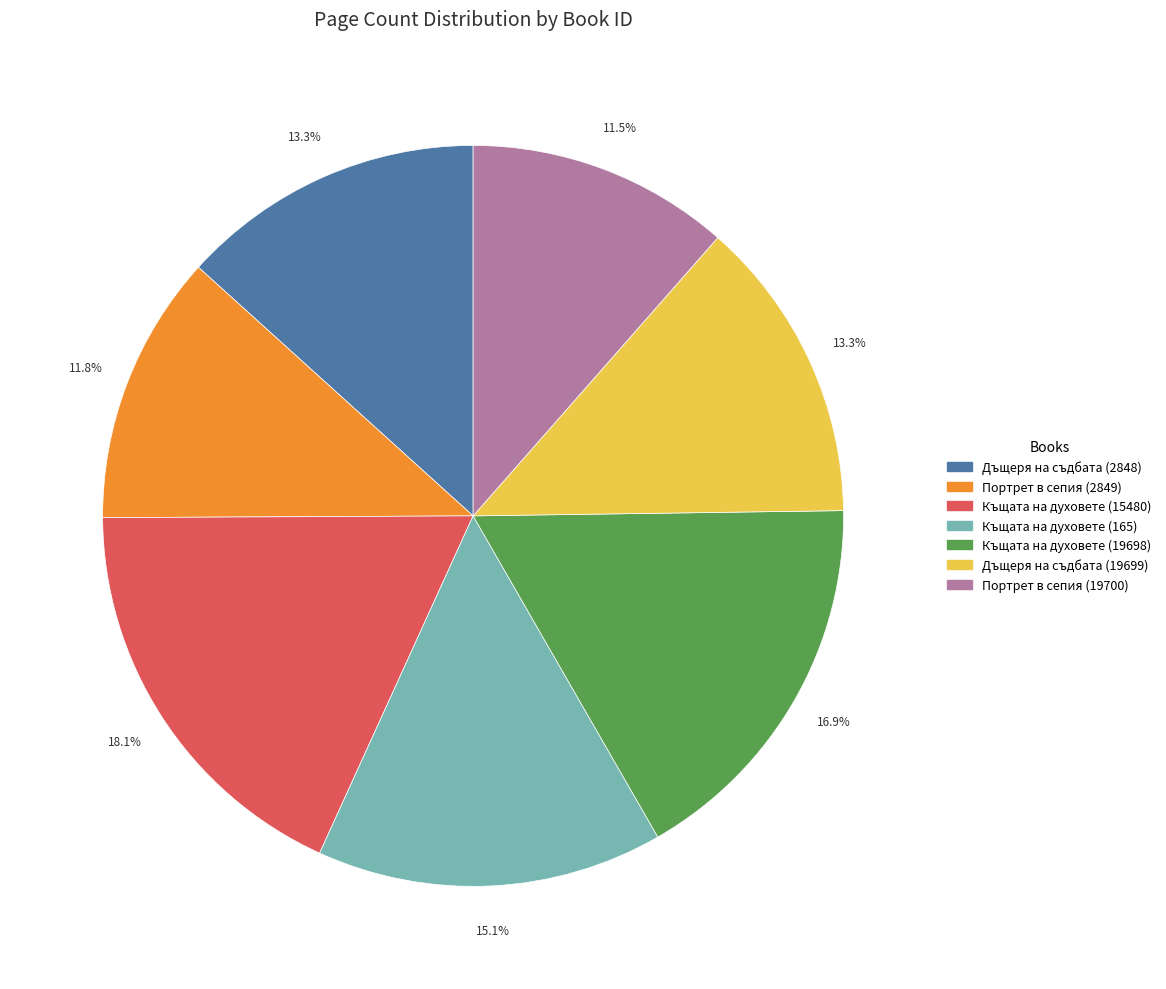

What percentage is NOT represented by Портрет в сепия (19700)?

88.5%